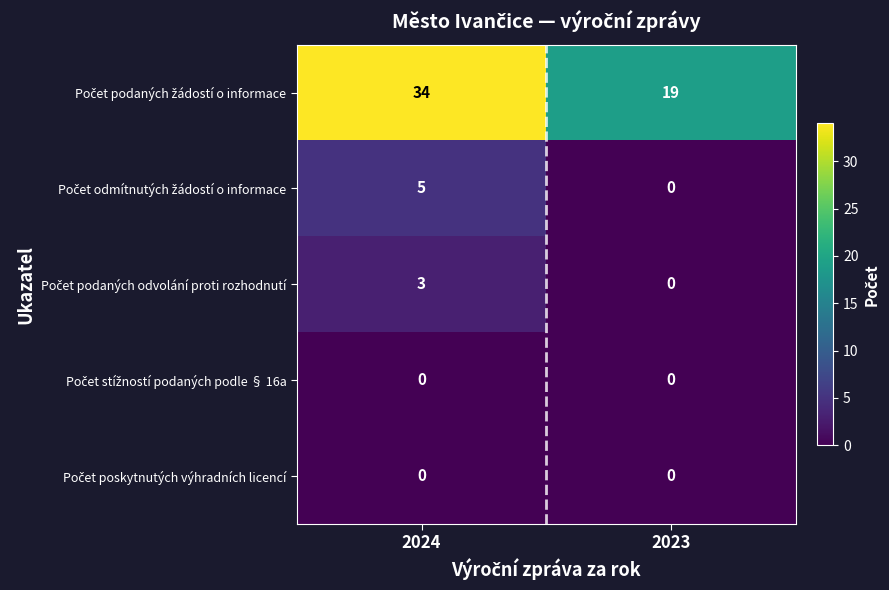

What is the difference between the highest and lowest values at 2023?

19